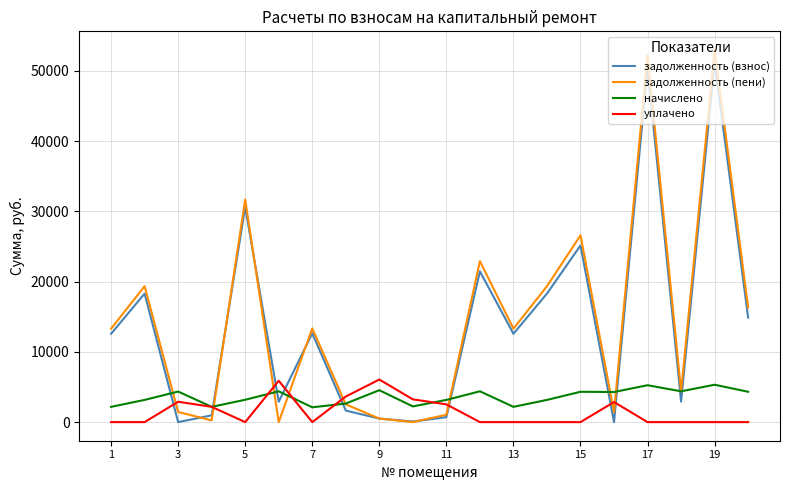

Which series has the widest spread of values?

задолженность (пени)